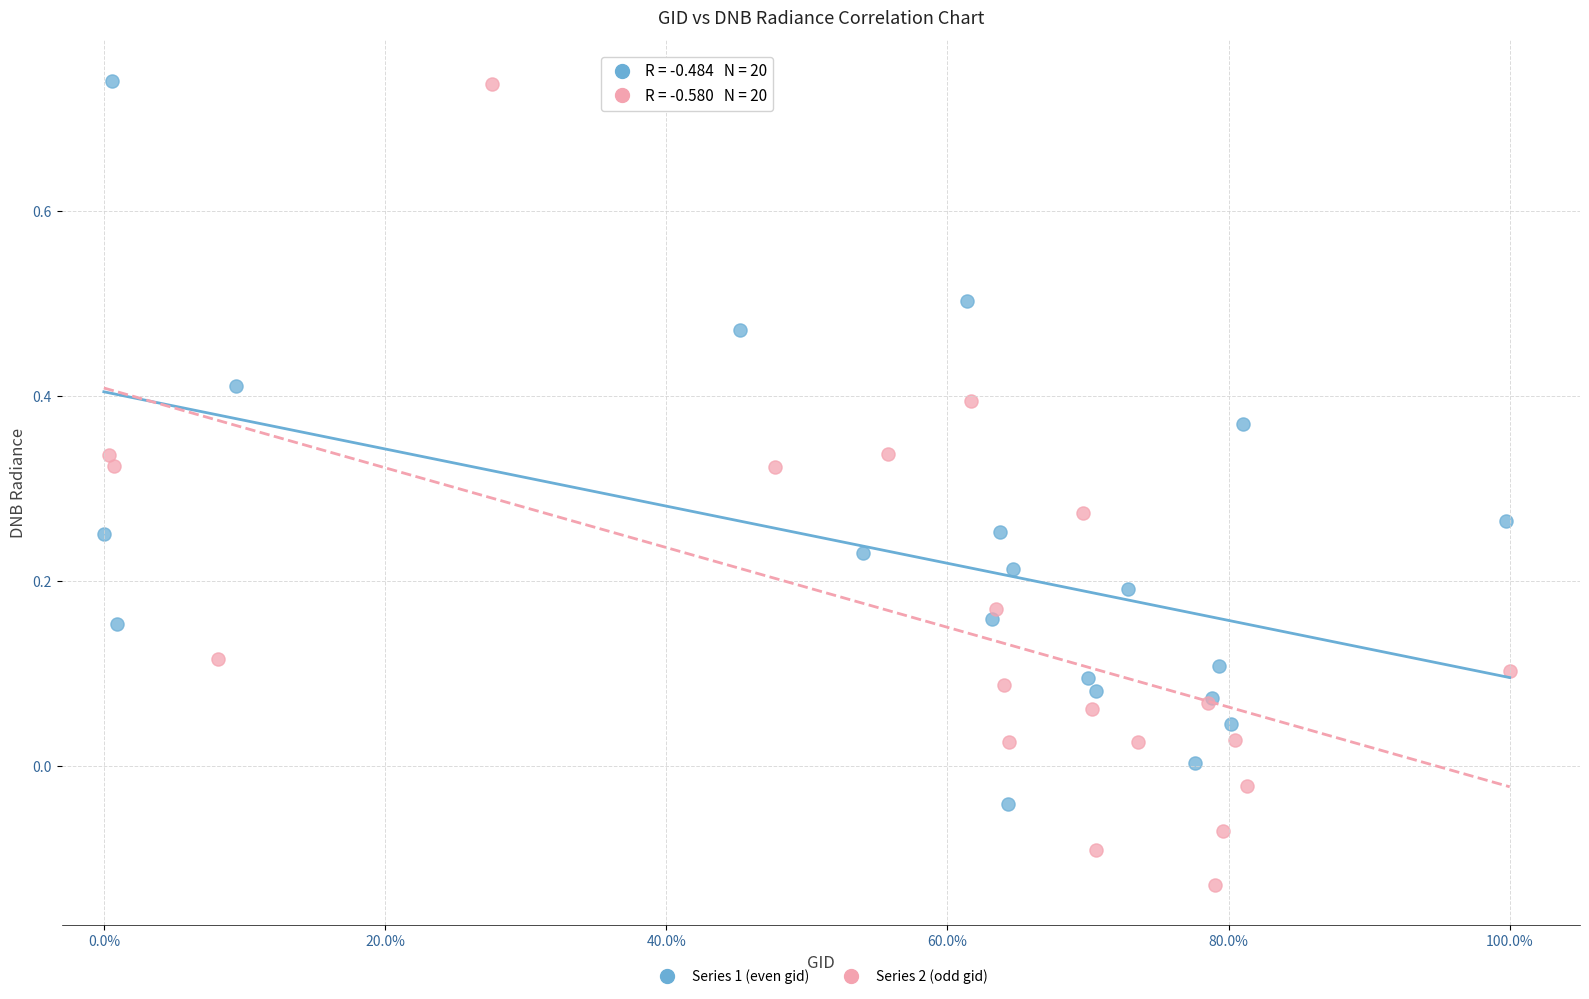

Which series has the largest Y range (max minus min)?

Series 2 (odd gid)